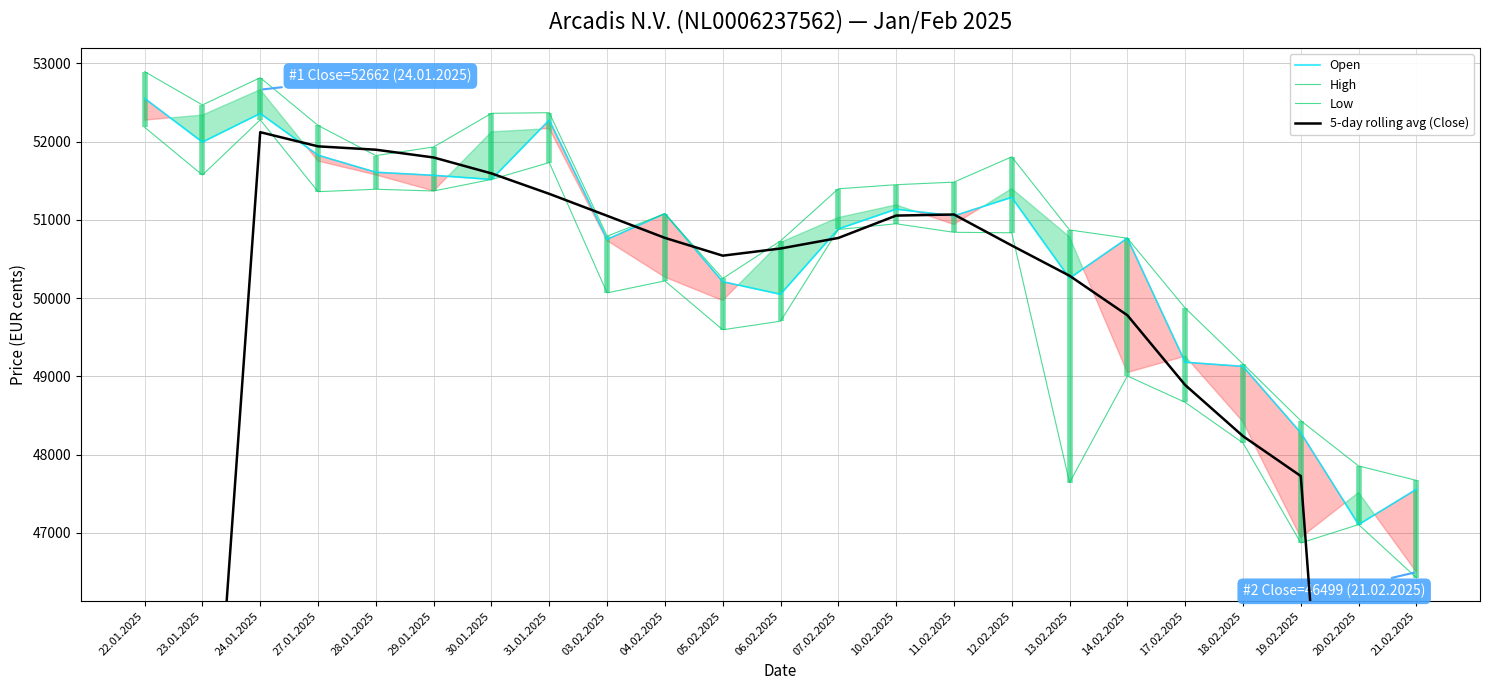

Is the value of Open at 18.02.2025 greater than the value of 5-day rolling avg (Close) at 23.01.2025?

Yes